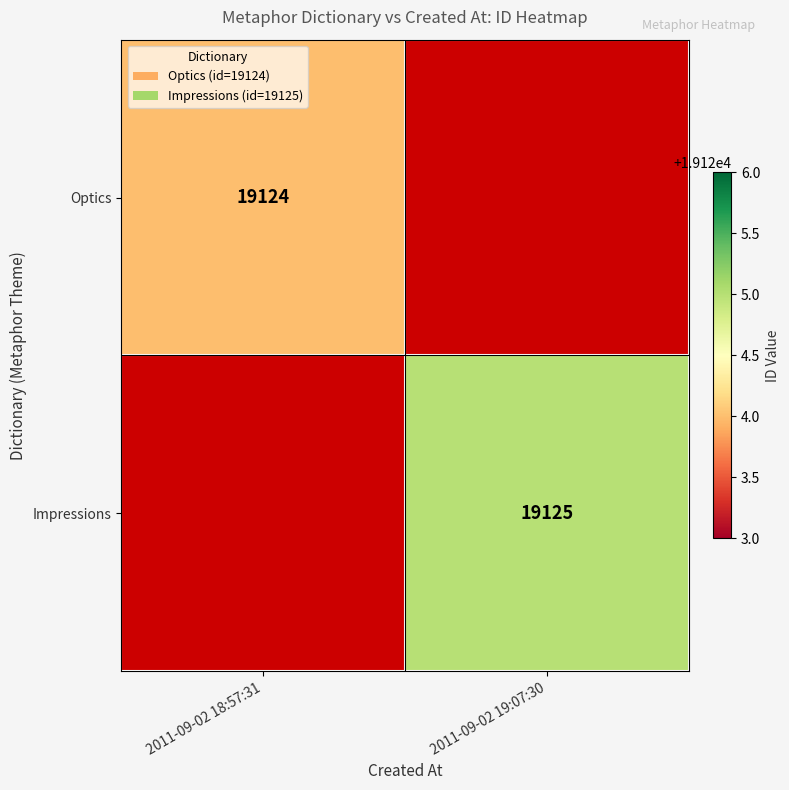

The value of Optics at 2011-09-02 18:57:31 is 33301. True or false?

False